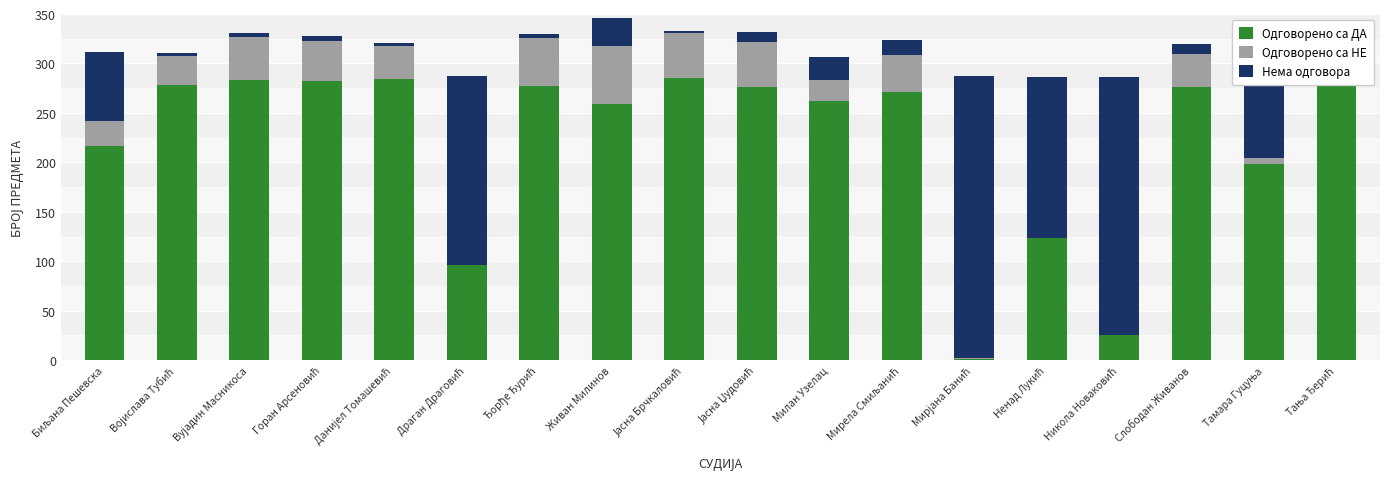

Are the bars grouped side by side (vs. stacked)?

No